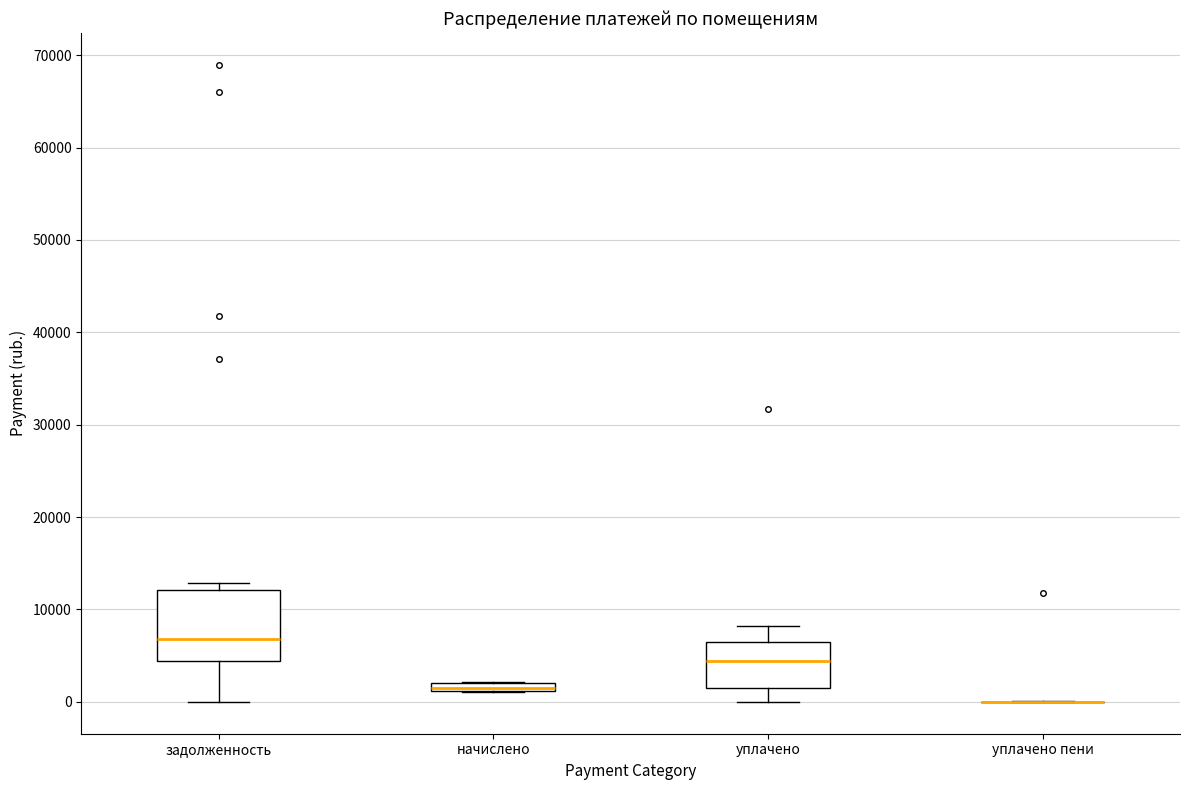

Where does the median line of the box for уплачено sit on the y-axis? The values are not printed on the chart, so give them approximately, as read against the axis.

4000